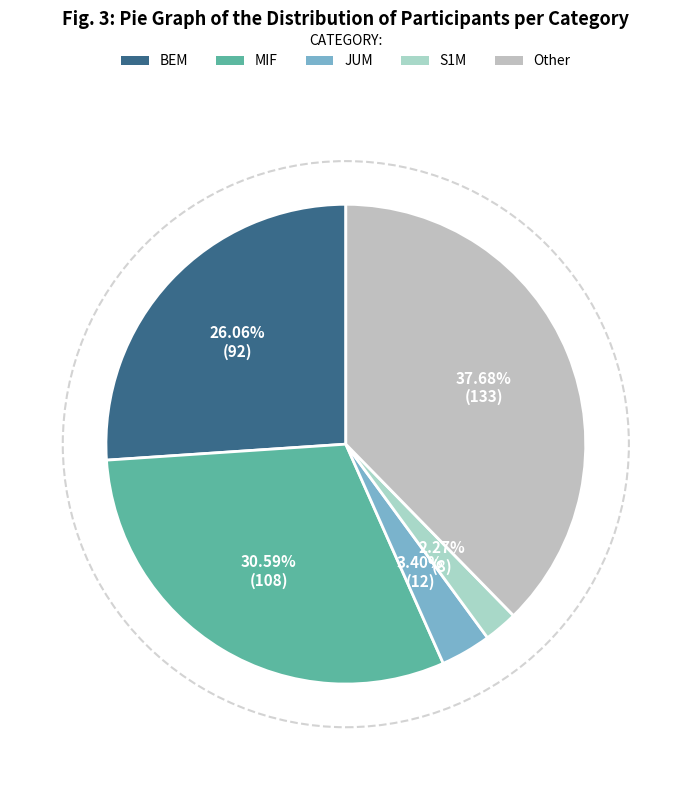

Does BEM represent more than half of the total?

No